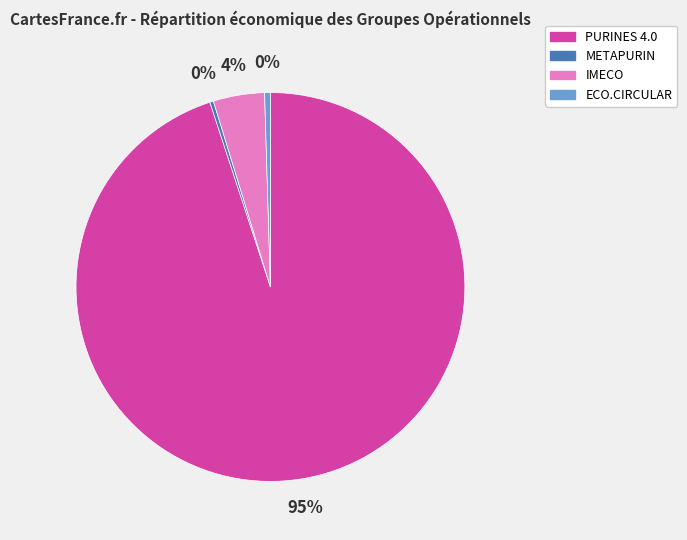

Combined, do ECO.CIRCULAR and IMECO account for over 50%?

No